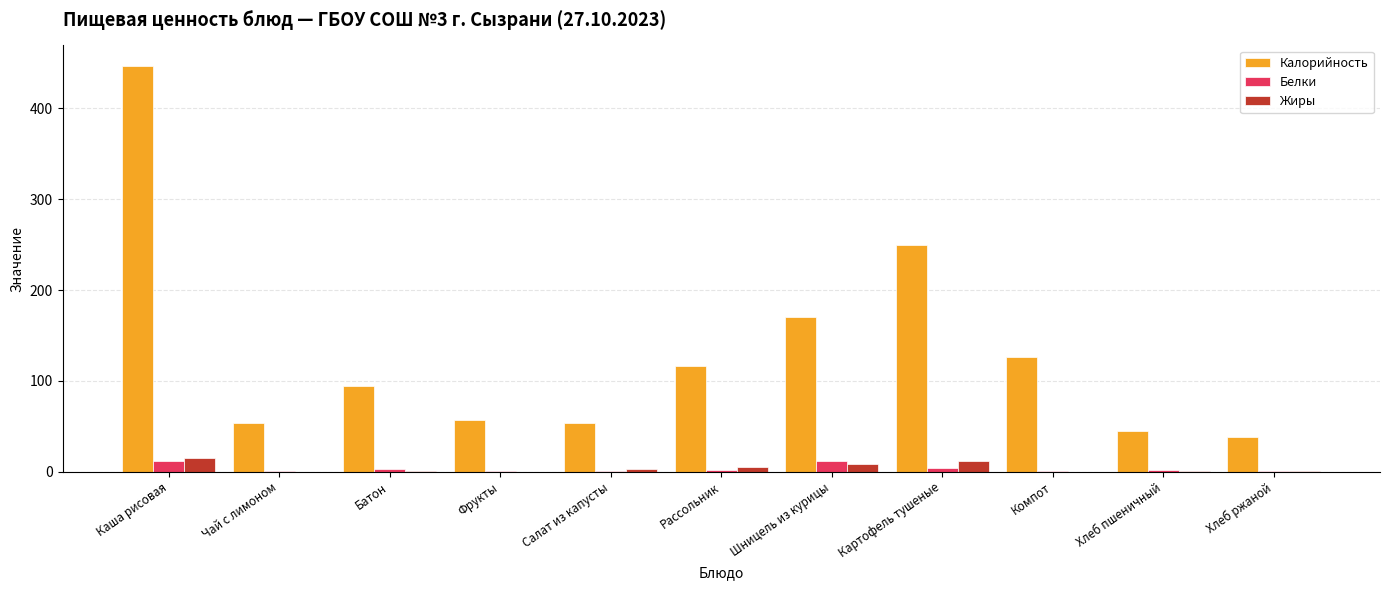

Is the value of Калорийность at Рассольник greater than the value of Белки at Салат из капусты?

Yes